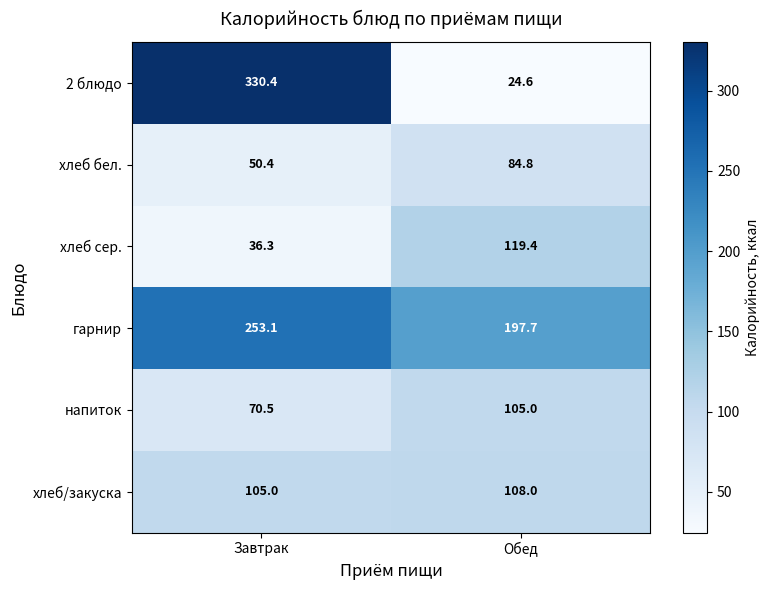

Which series has the widest spread of values?

2 блюдо